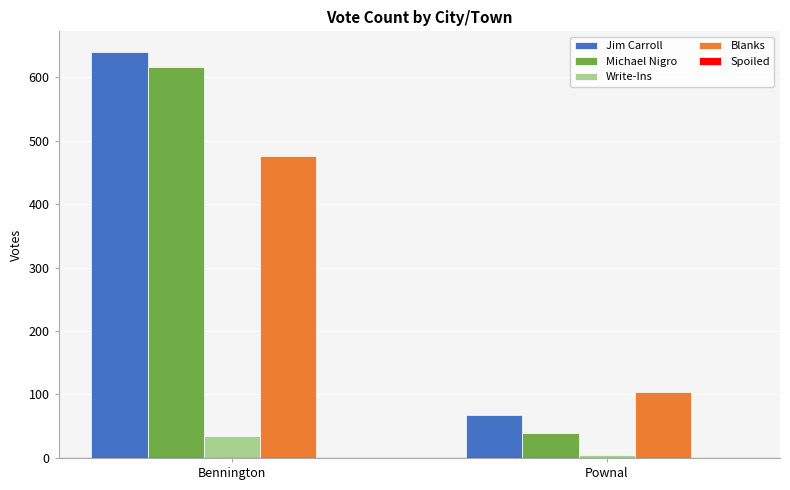

At which category is the sum across all series the highest?

Bennington